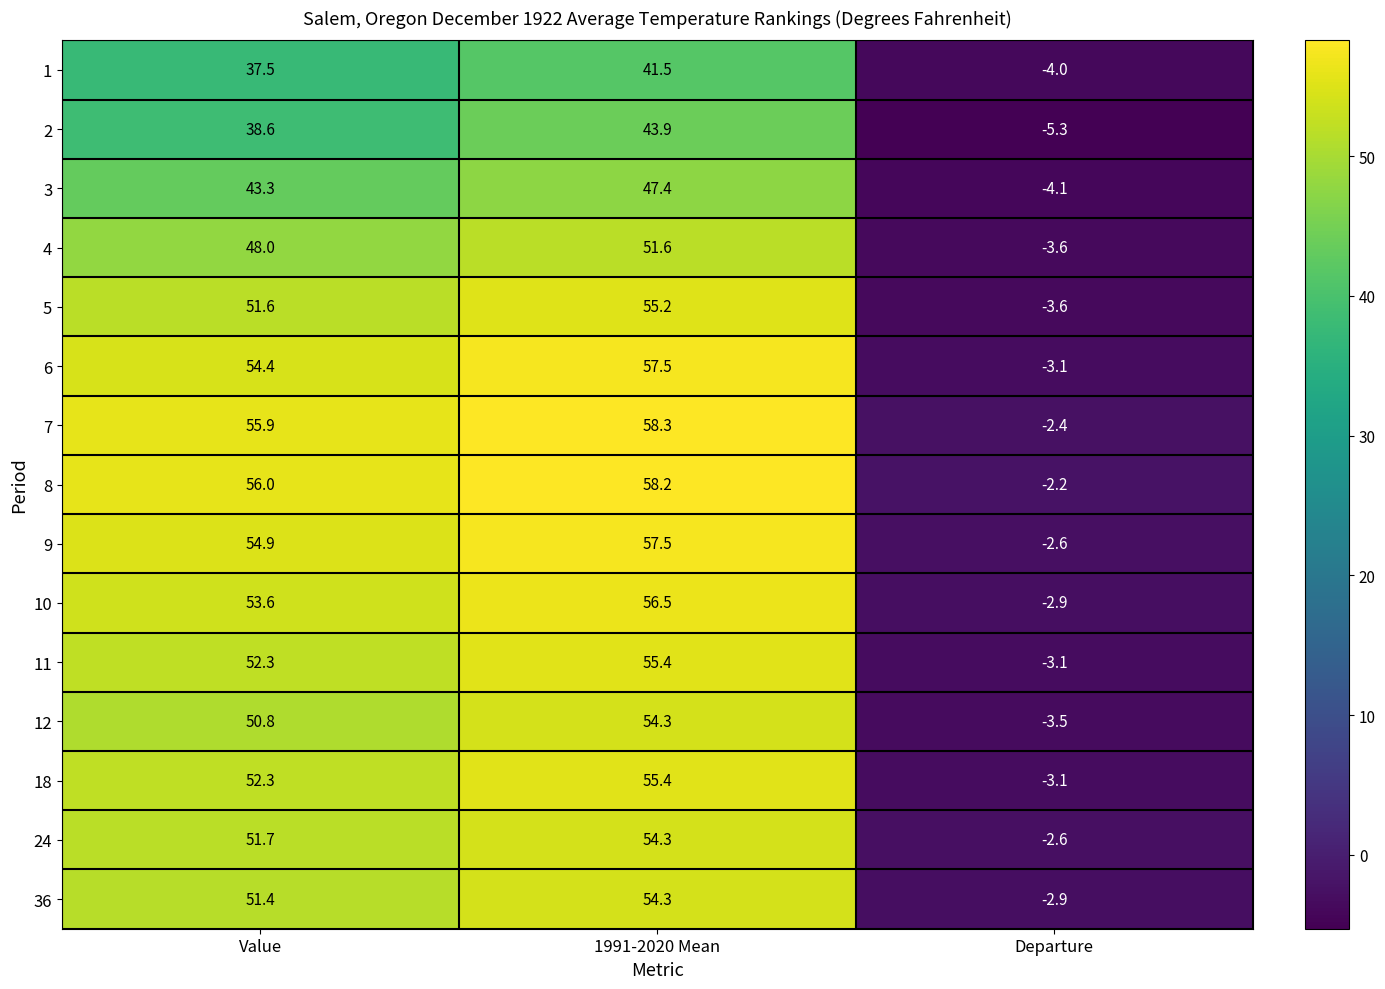

At which label does 3 reach its peak?

1991-2020 Mean